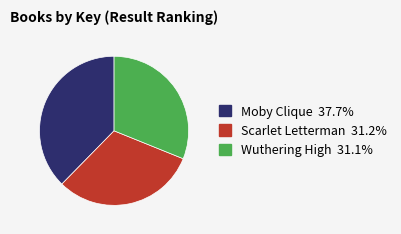

Count the number of slices in the pie.

3